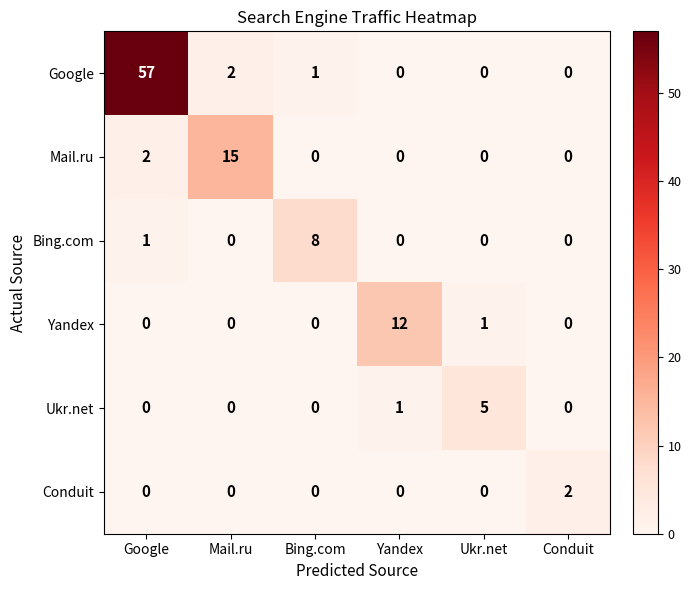

What is the sum of all Mail.ru values?

17